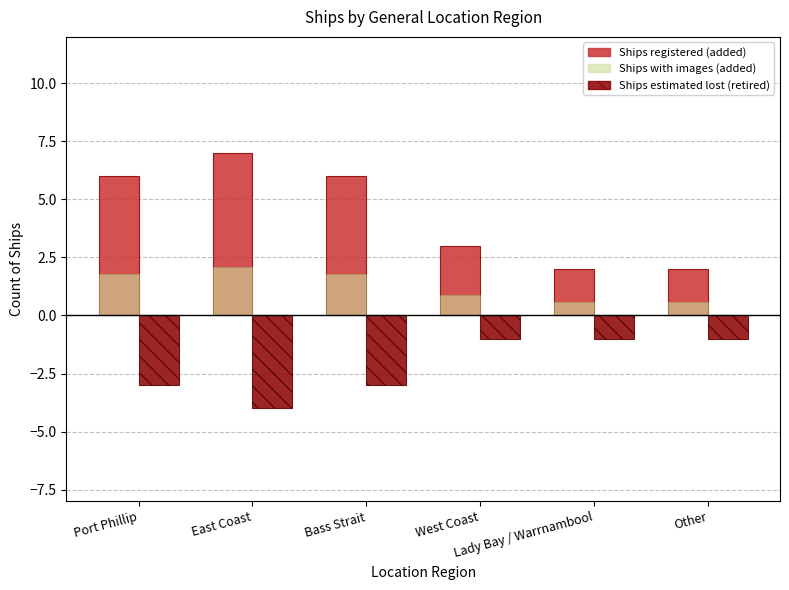

At which label does Ships with images (added) first exceed 1?

Port Phillip